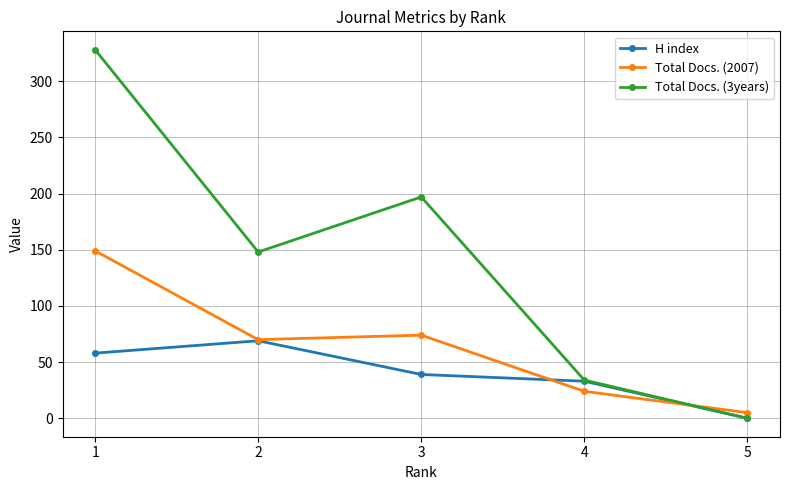

Reading left to right, list all the values displayed in this chart.

H index: 1=58	2=69	3=39	4=33	5=0
Total Docs. (2007): 1=149	2=70	3=74	4=24	5=5
Total Docs. (3years): 1=328	2=148	3=197	4=34	5=0